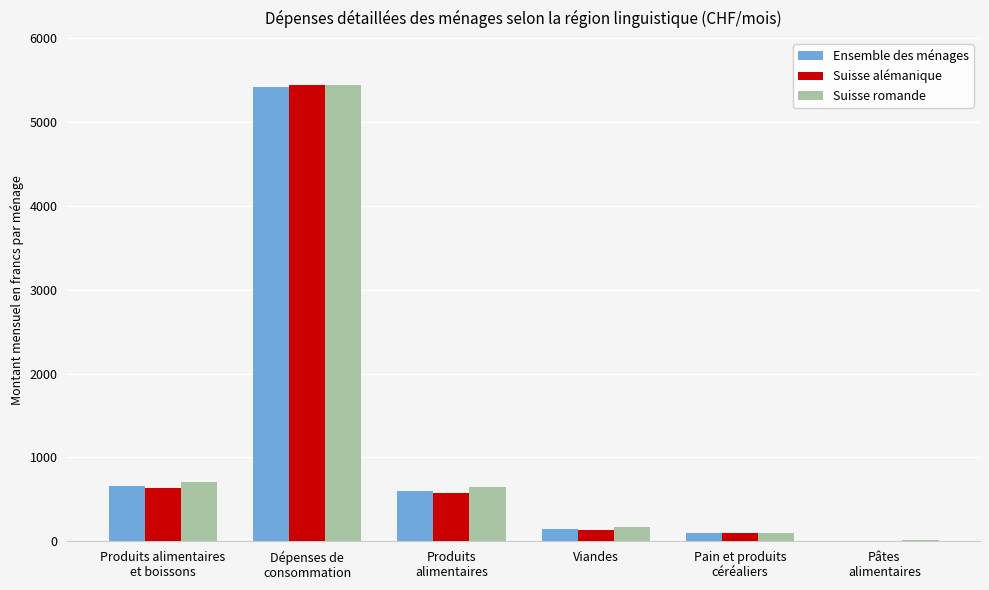

What value does the Suisse romande series have at Dépenses de
consommation?

5433.8